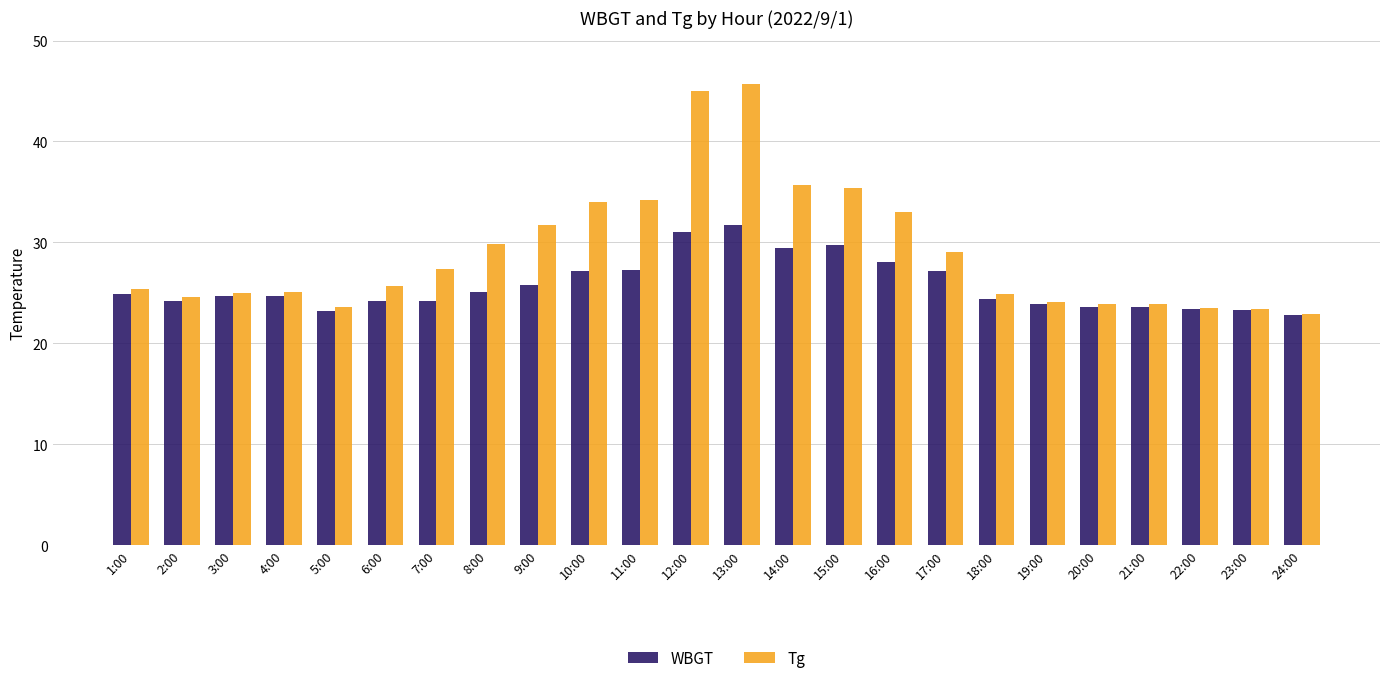

What is the sum of all Tg values?

697.0